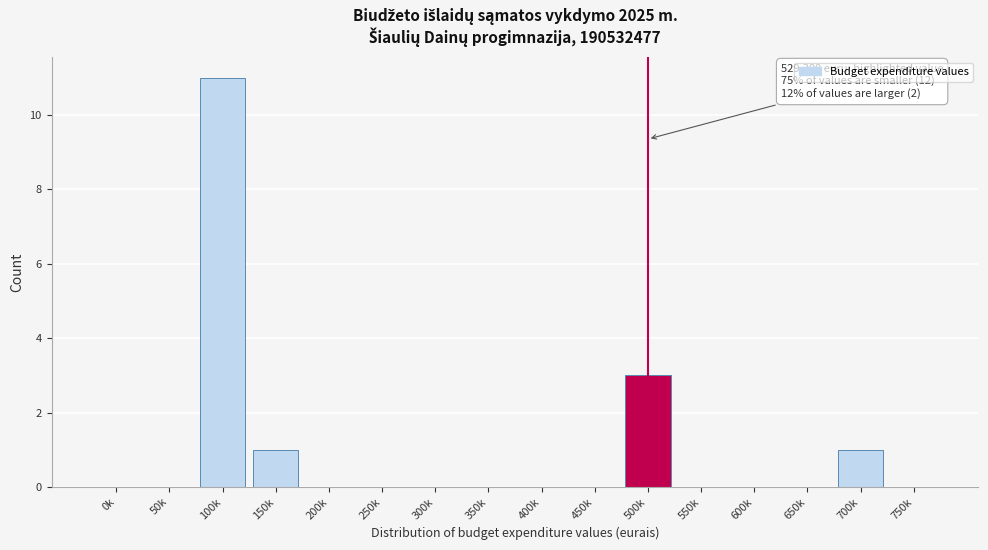

Reading left to right, extract all data points from this chart.

0k=0	50k=0	100k=11	150k=1	200k=0	250k=0	300k=0	350k=0	400k=0	450k=0	500k=3	550k=0	600k=0	650k=0	700k=1	750k=0